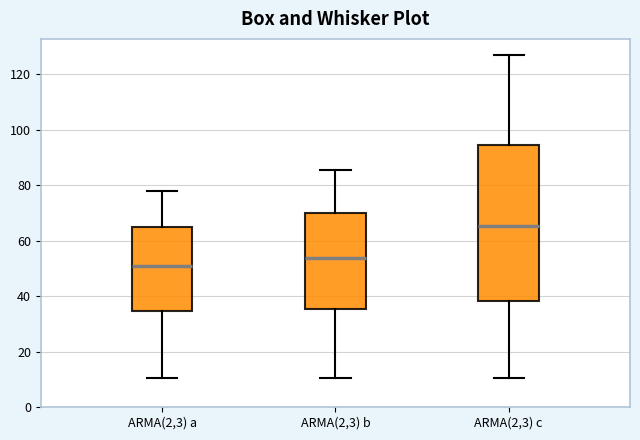

Reading left to right, read every box against the y-axis: the position of its median line, the range the box covers, and the ends of its whiskers. The values are not printed on the chart, so give them approximately, as read against the axis.

ARMA(2,3) a: median 52, box 34 to 64, whiskers 10 to 78
ARMA(2,3) b: median 54, box 36 to 70, whiskers 10 to 86
ARMA(2,3) c: median 66, box 38 to 94, whiskers 10 to 126